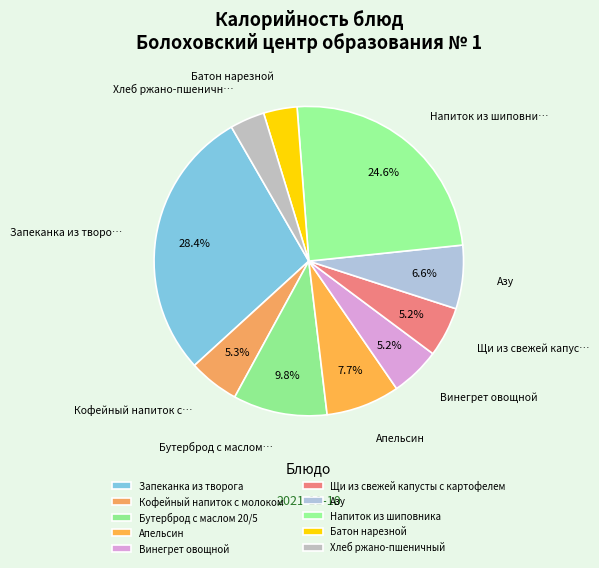

Count the number of slices in the pie.

10